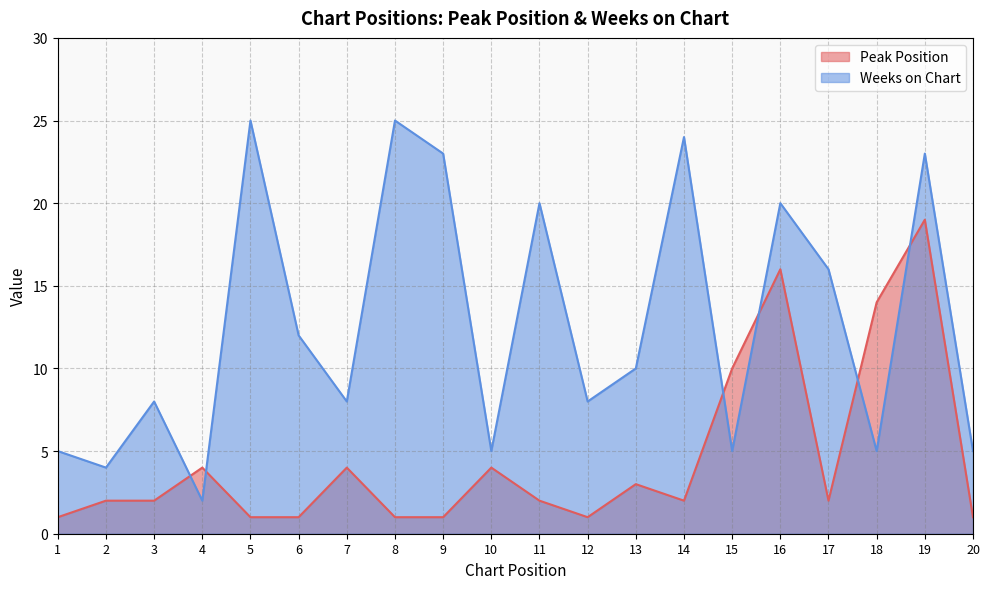

List the series in order of their overall mean, lowest first.

Peak Position, Weeks on Chart